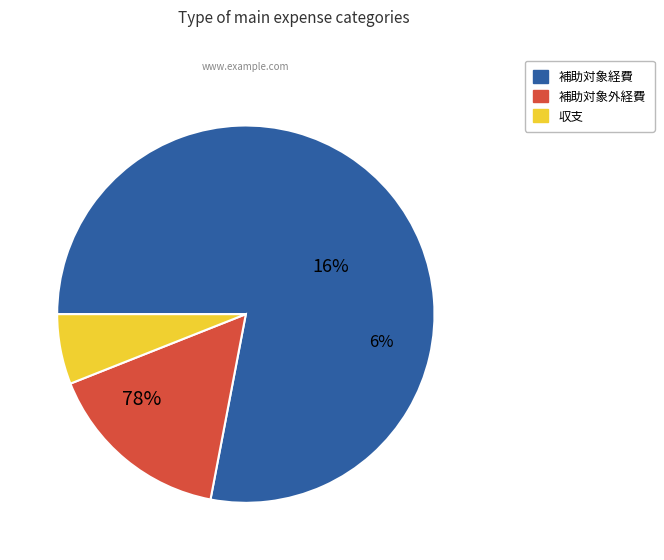

To the nearest percent, what portion does 収支 represent?

6%